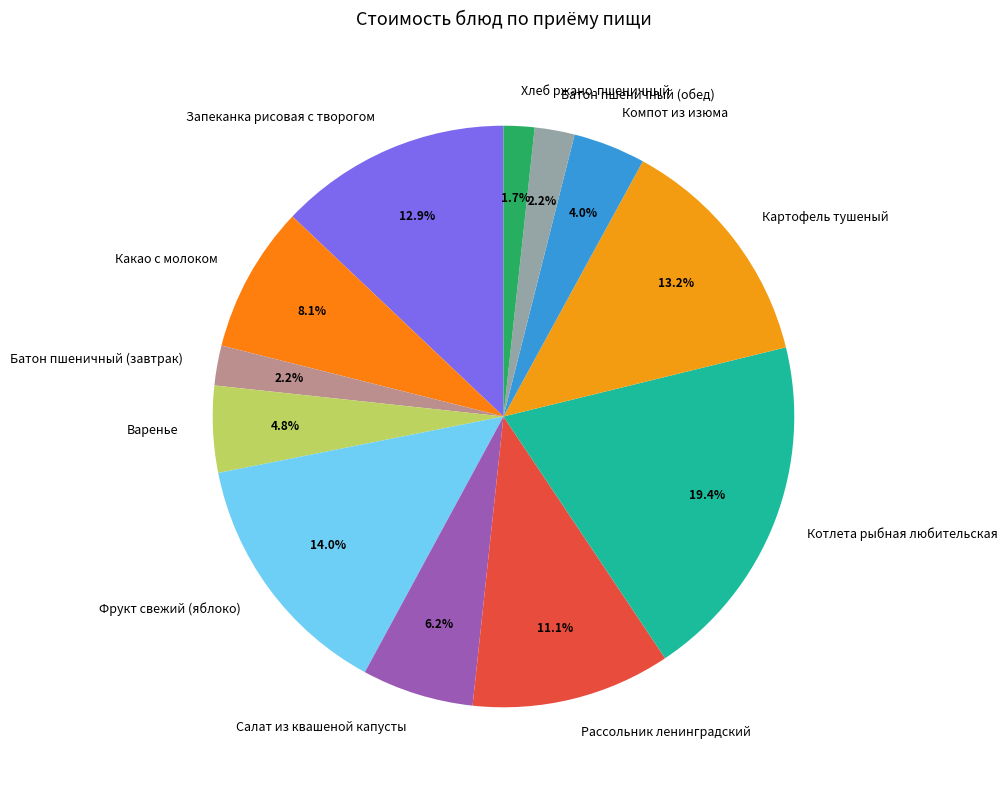

What is the total percentage of Салат из квашеной капусты and Запеканка рисовая с творогом?

19.1%